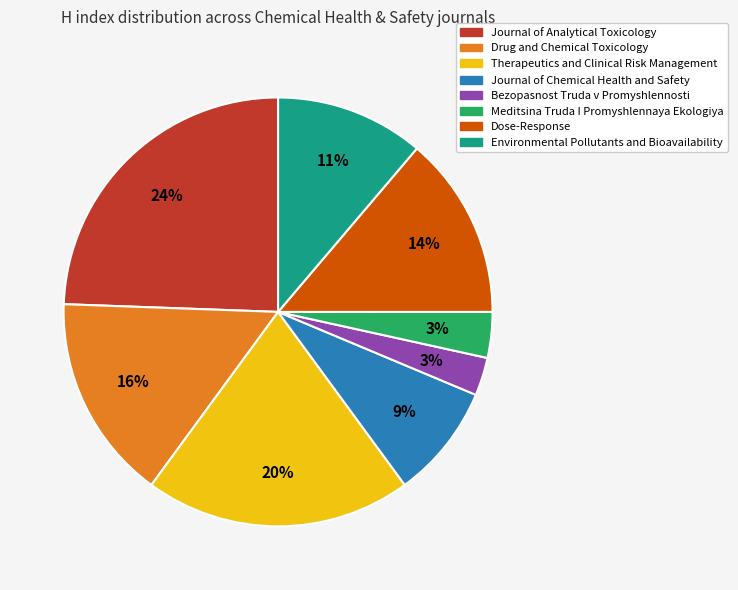

To the nearest percent, what percentage of the pie is Meditsina Truda I Promyshlennaya Ekologiya?

3%